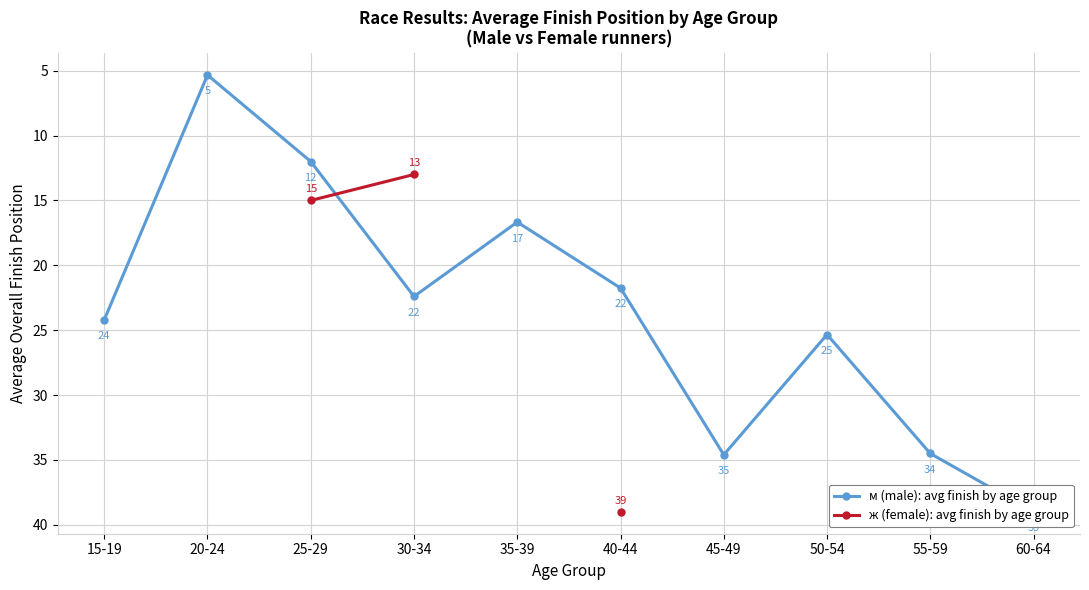

How many interior local valleys does the м (male): avg finish by age group series have?

3